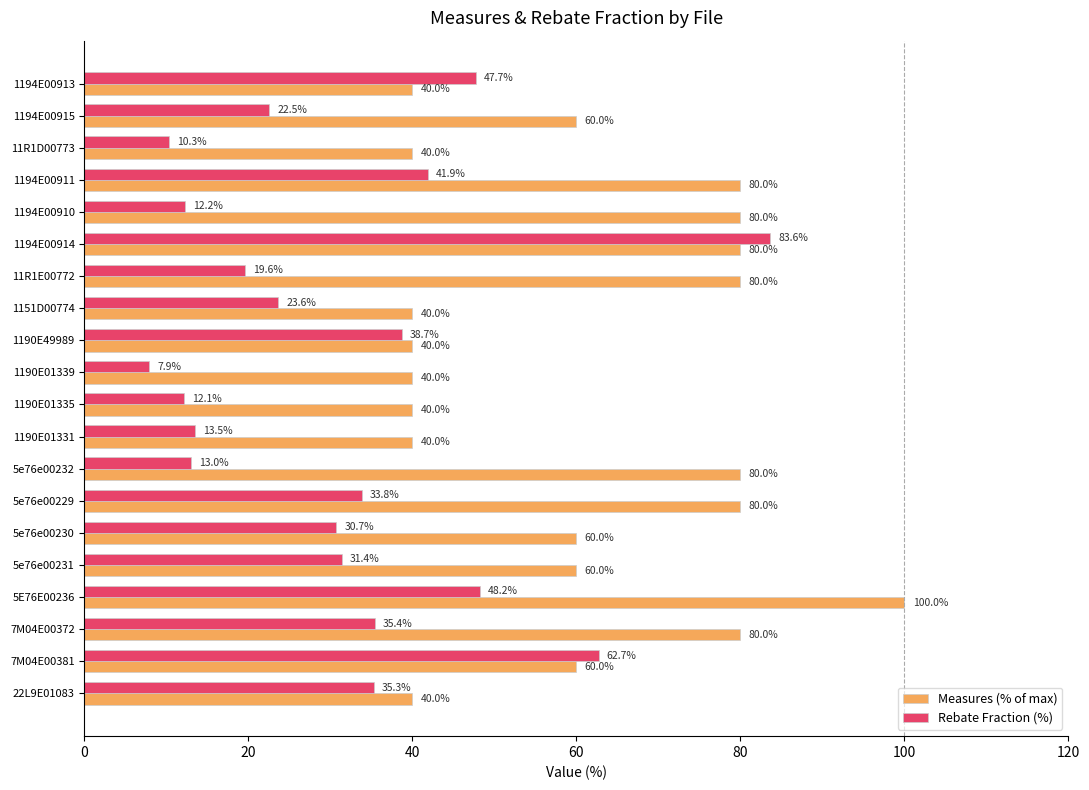

What value does the Rebate Fraction (%) series have at 1190E01339?

7.9